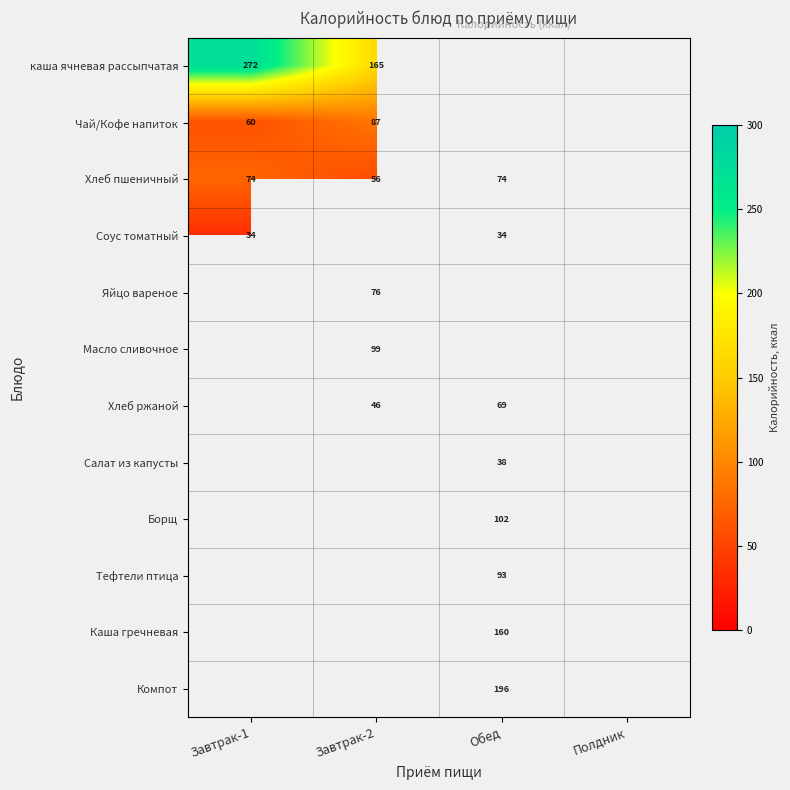

The Чай/Кофе напиток series shows 30 at Завтрак-1. True or false?

False